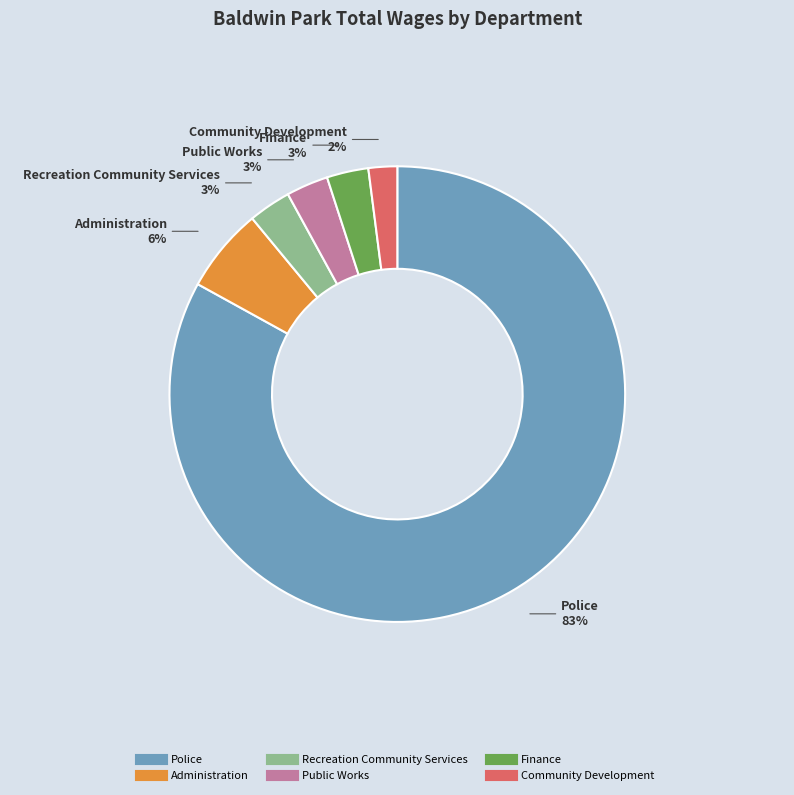

What percentage is the Administration slice, to the nearest percent?

6%